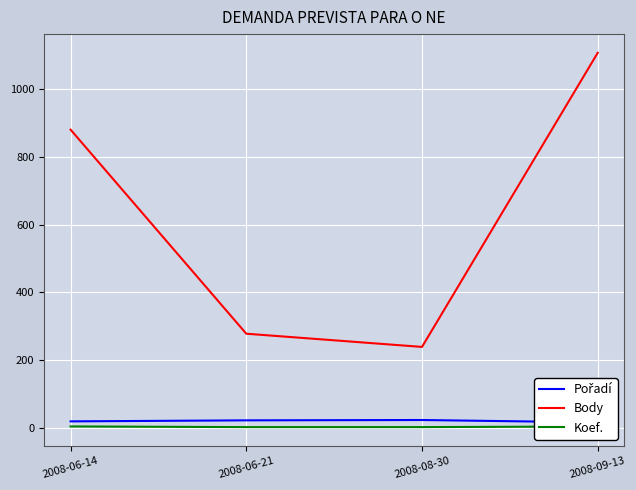

What is the label of the 3rd point from the left?

2008-08-30